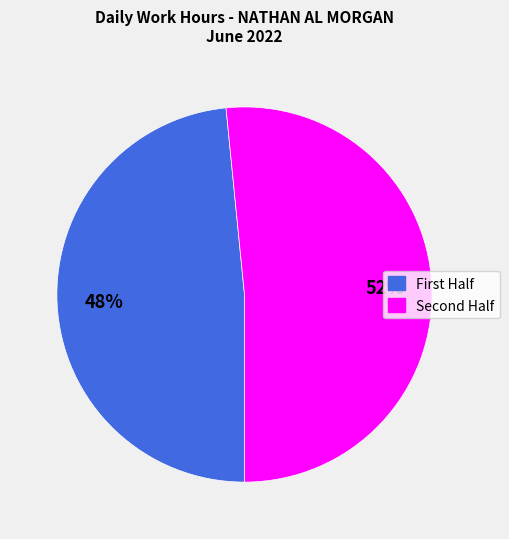

Is there a majority slice in this chart?

Yes